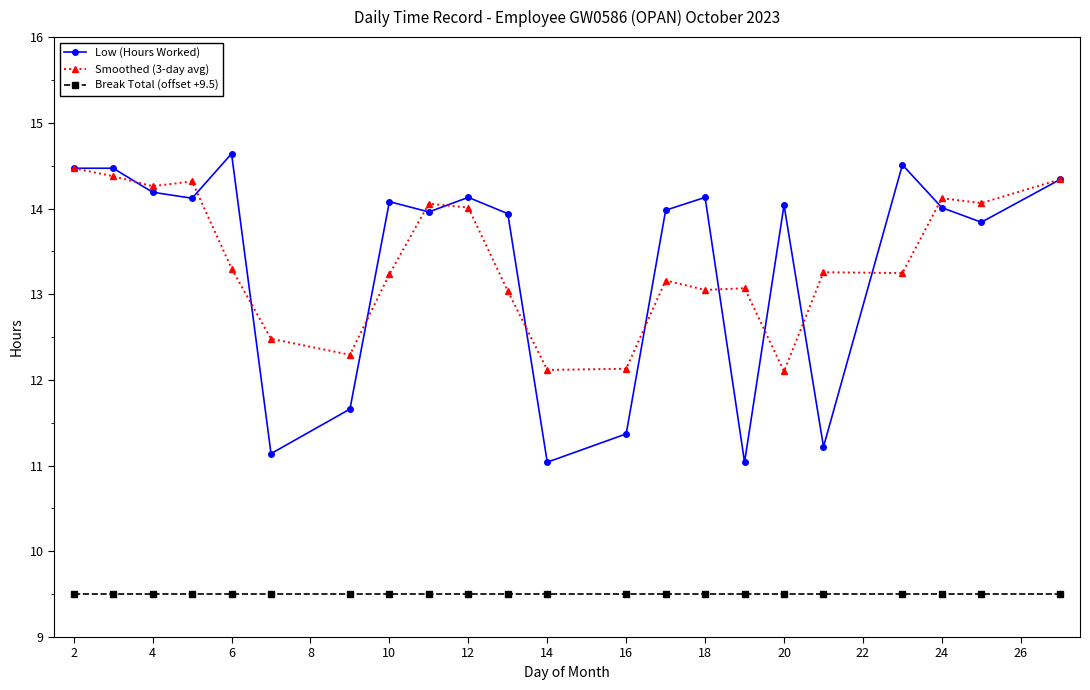

What is the maximum value shown in the chart?

14.6